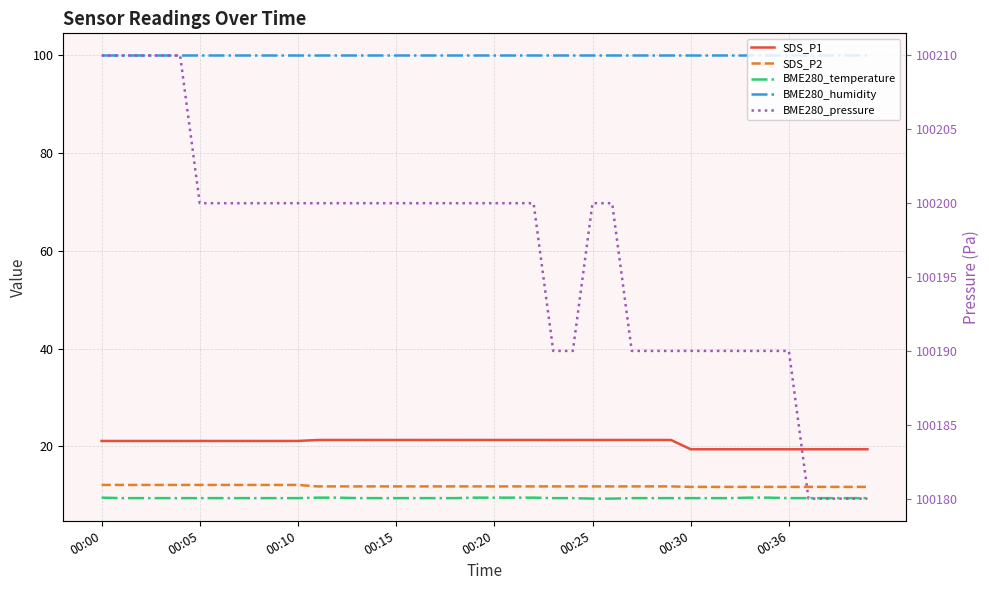

Which category has the lowest value in the BME280_humidity series?

00:00